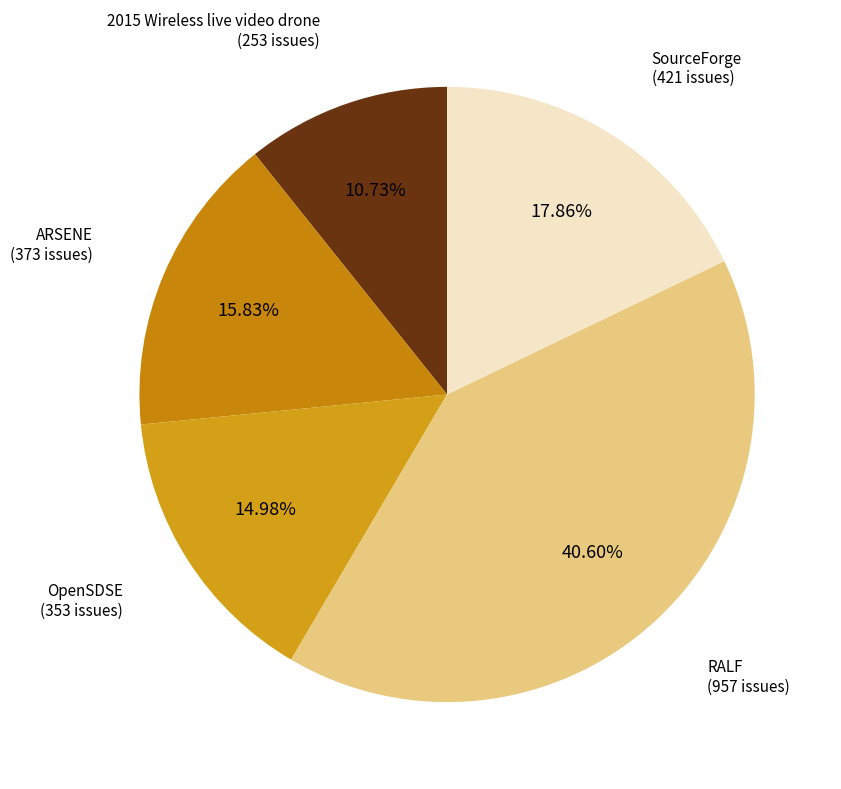

Which slice is the smallest?

2015 Wireless live video drone